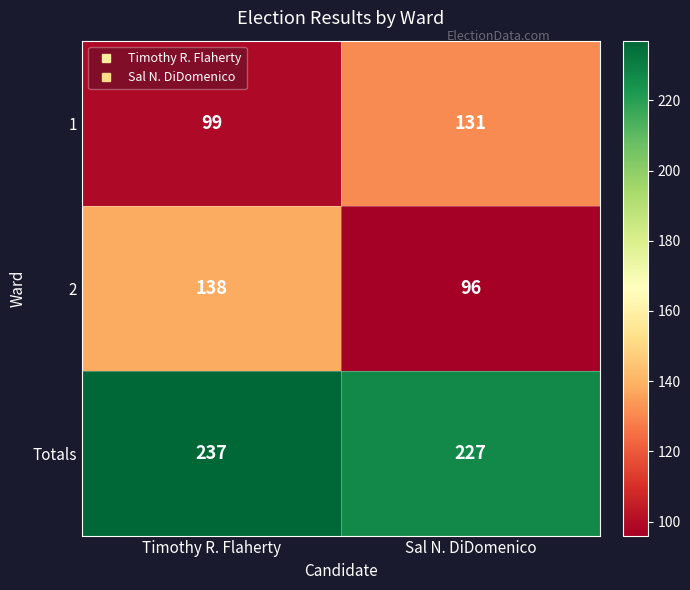

What is the difference between the 1 values at Timothy R. Flaherty and Sal N. DiDomenico?

32